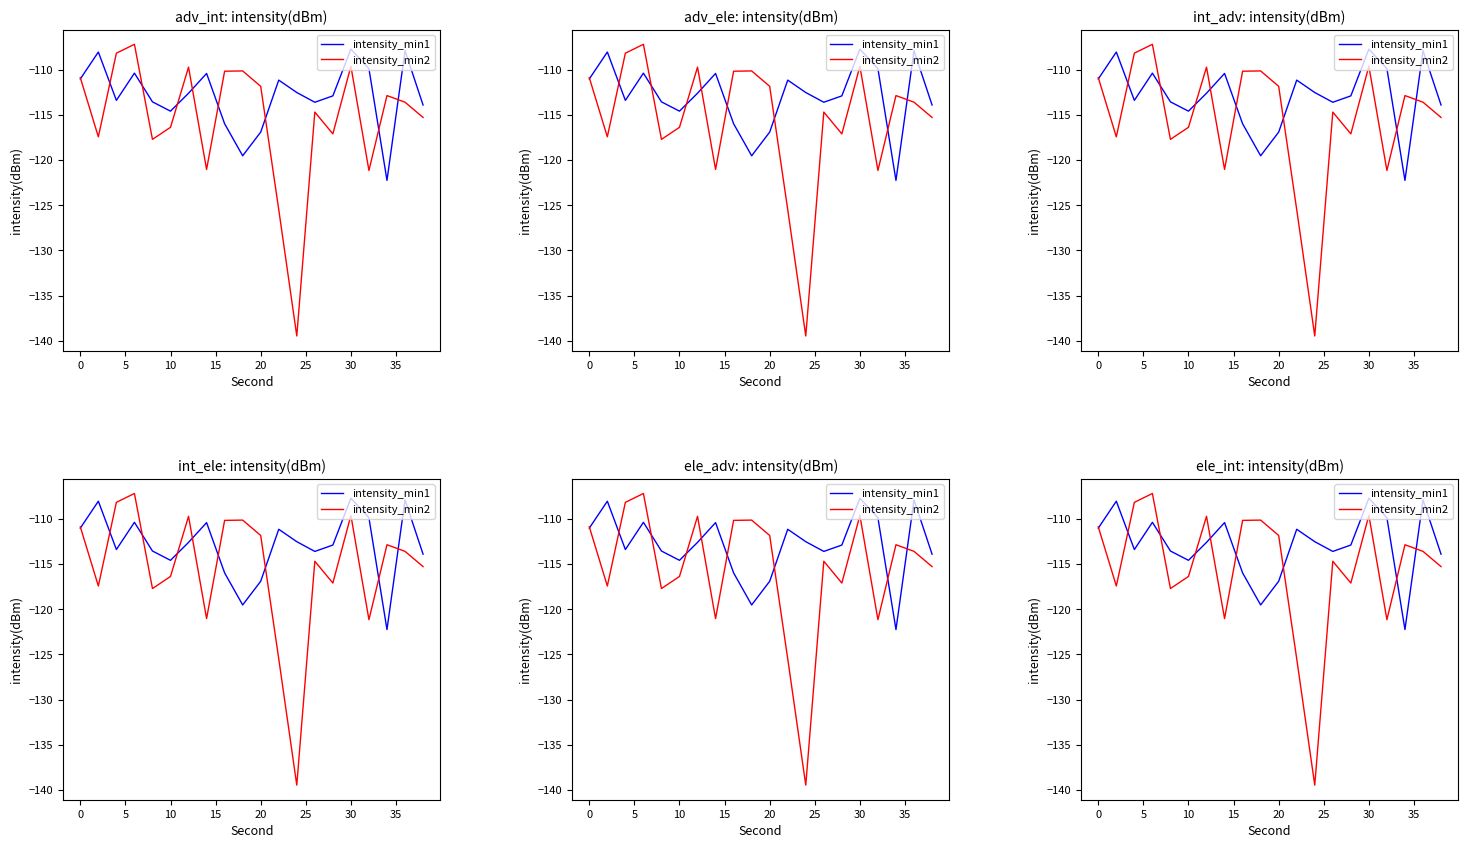

How many distinct data groups are displayed?

2